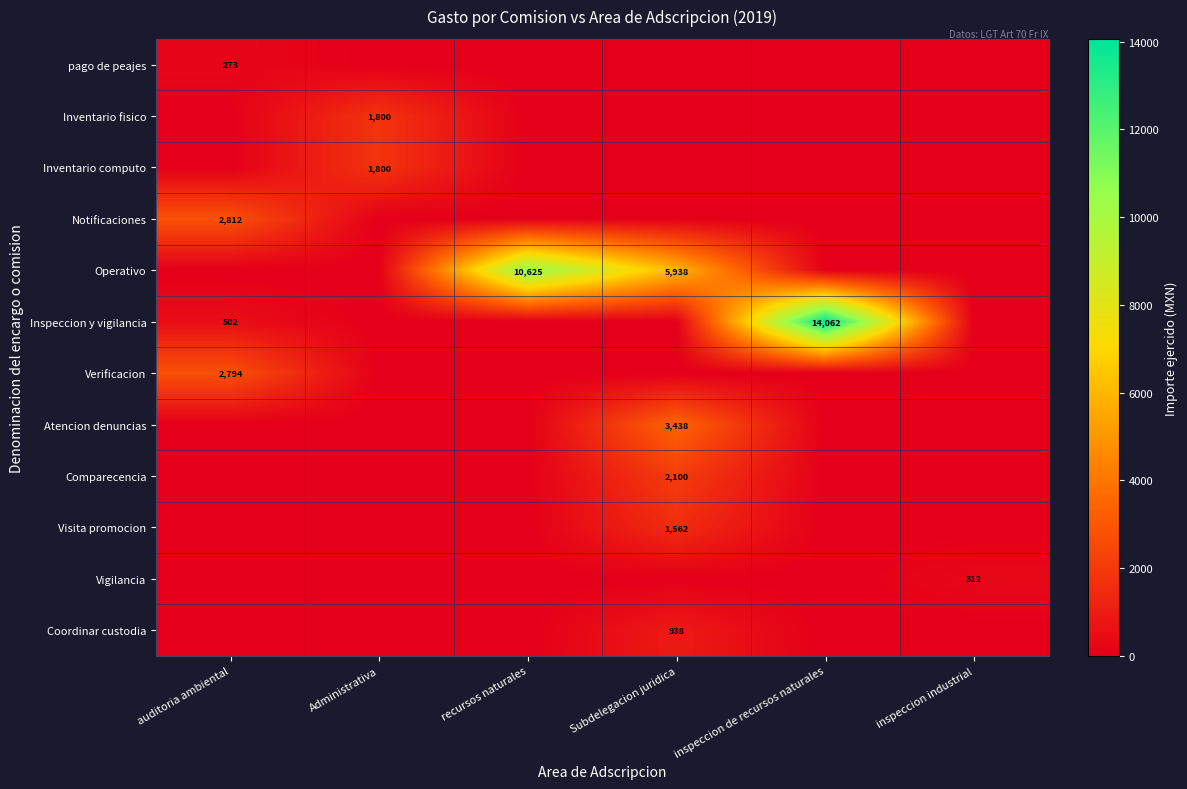

How many distinct data groups are displayed?

12